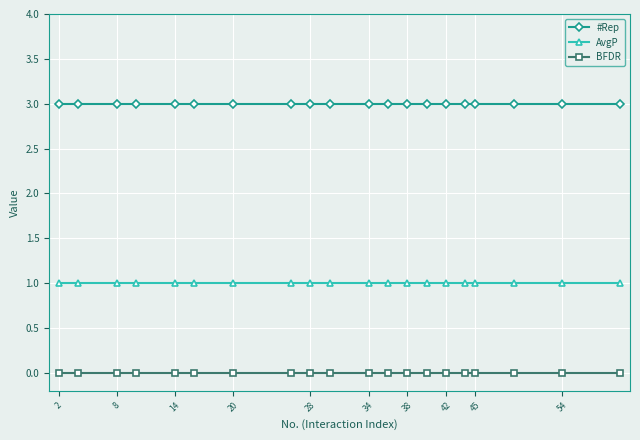

Rank the series by their average value, from lowest to highest.

BFDR, AvgP, #Rep